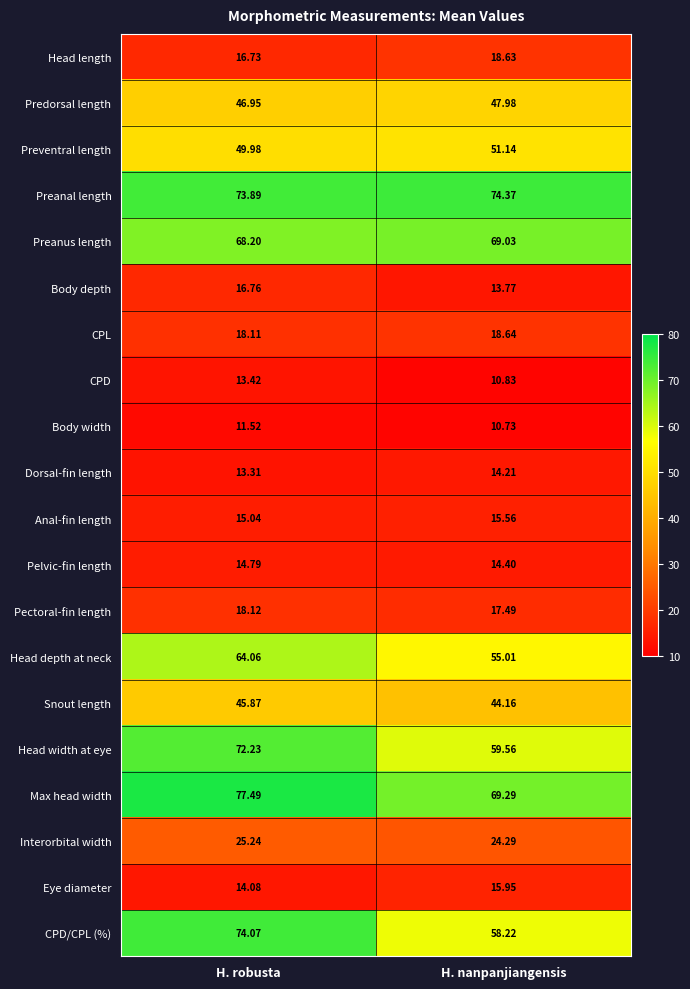

Where is Head width at eye nearest to the value 65?

H. nanpanjiangensis